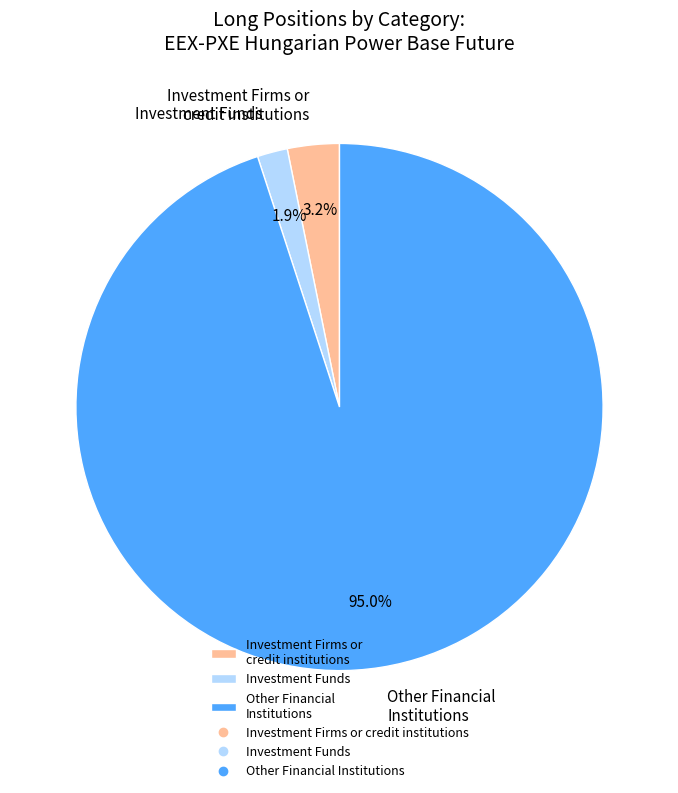

Which has a higher value, Investment Firms or credit institutions or Other Financial Institutions?

Other Financial Institutions